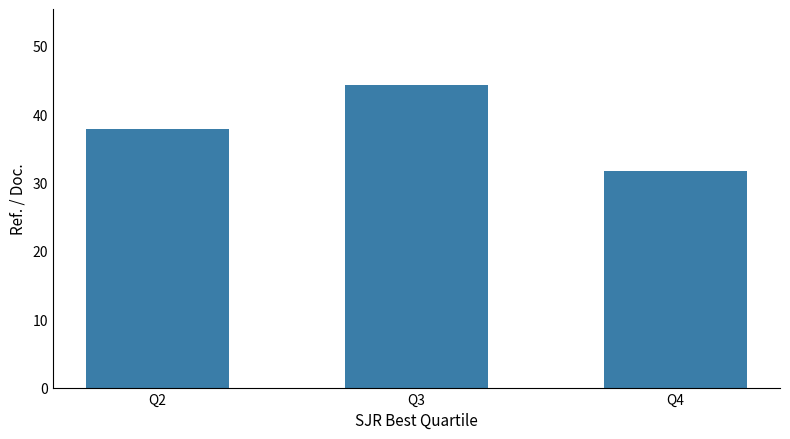

List the labels in order of value, largest first.

Q3, Q2, Q4